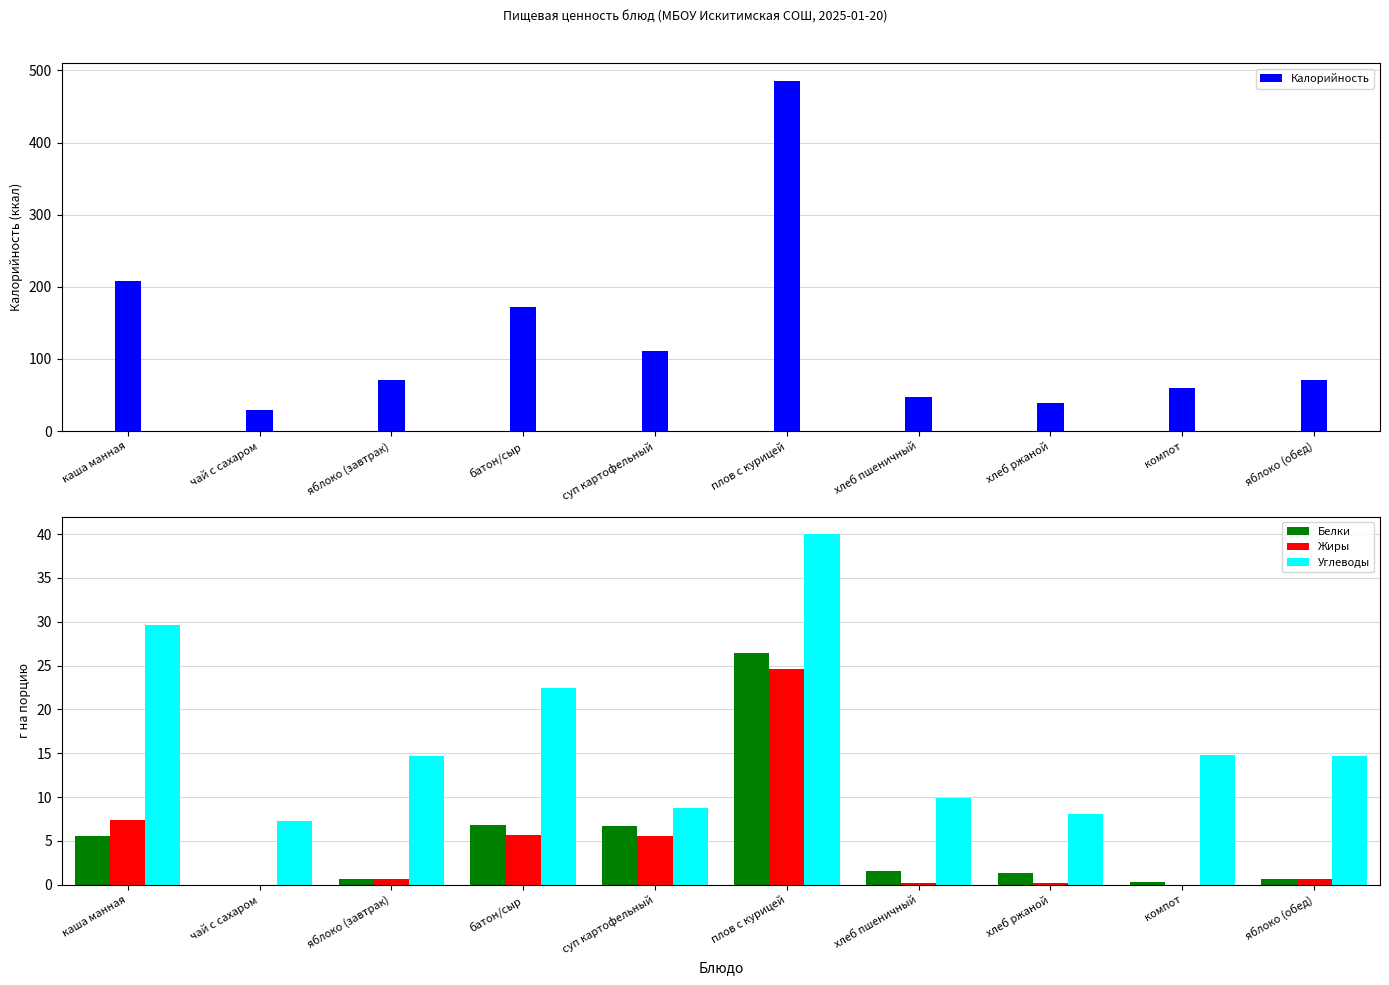

List the series in order of their peak value, lowest first.

Жиры, Белки, Углеводы, Калорийность